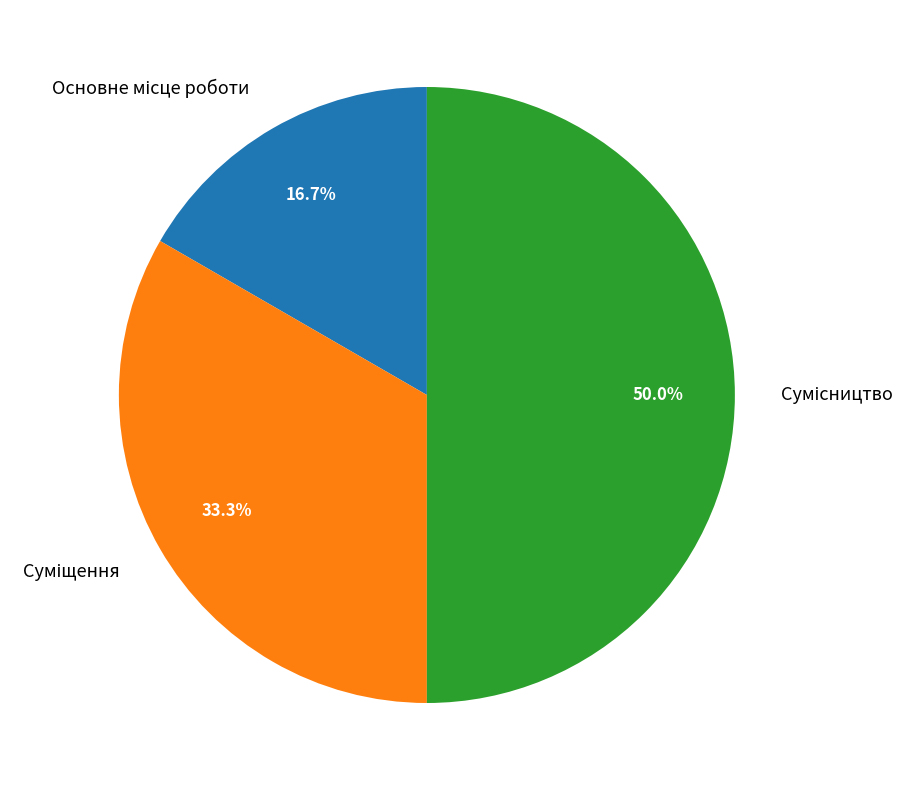

Which category has the smallest portion of the pie?

Основне місце роботи